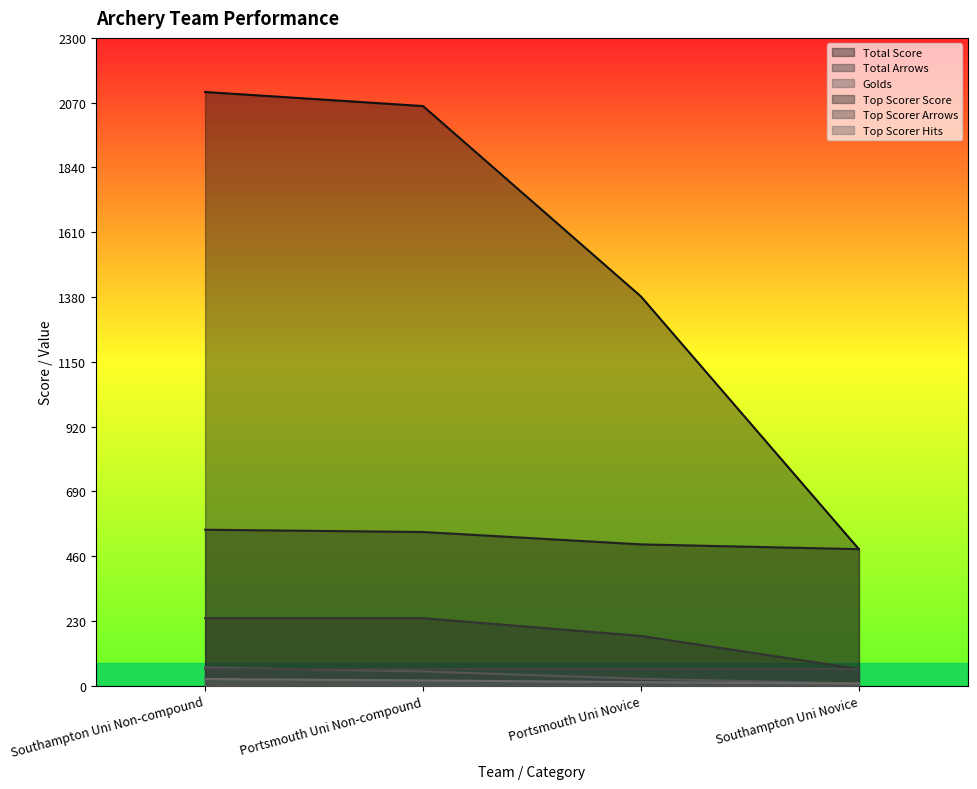

Between Portsmouth Uni Non-compound and Southampton Uni Novice, which series saw the biggest shift?

Total Score